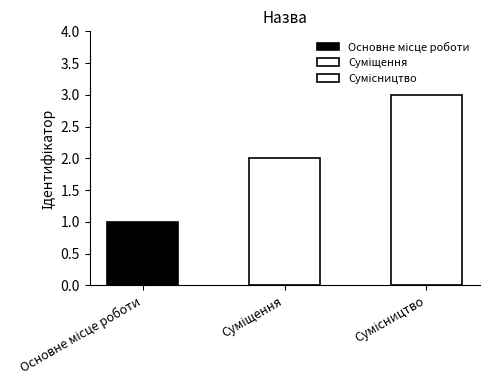

Reading right to left, transcribe all the data shown in this chart.

3	2	1